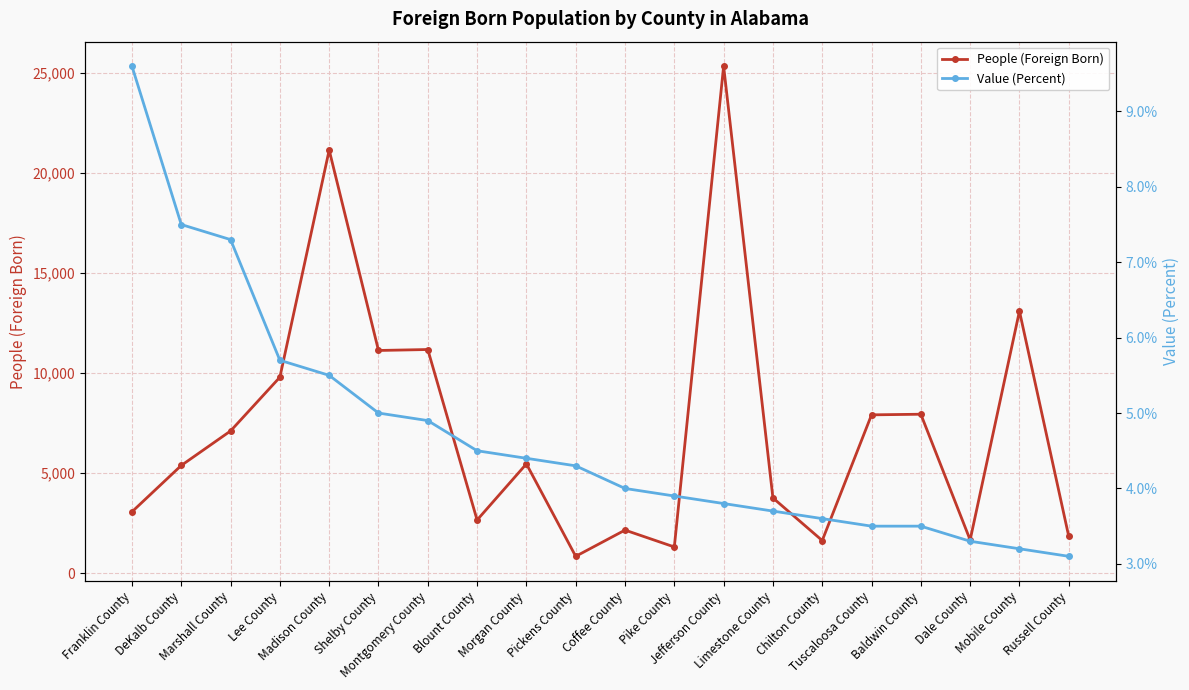

What is the approximate value of Value (Percent) at Morgan County?

4.4